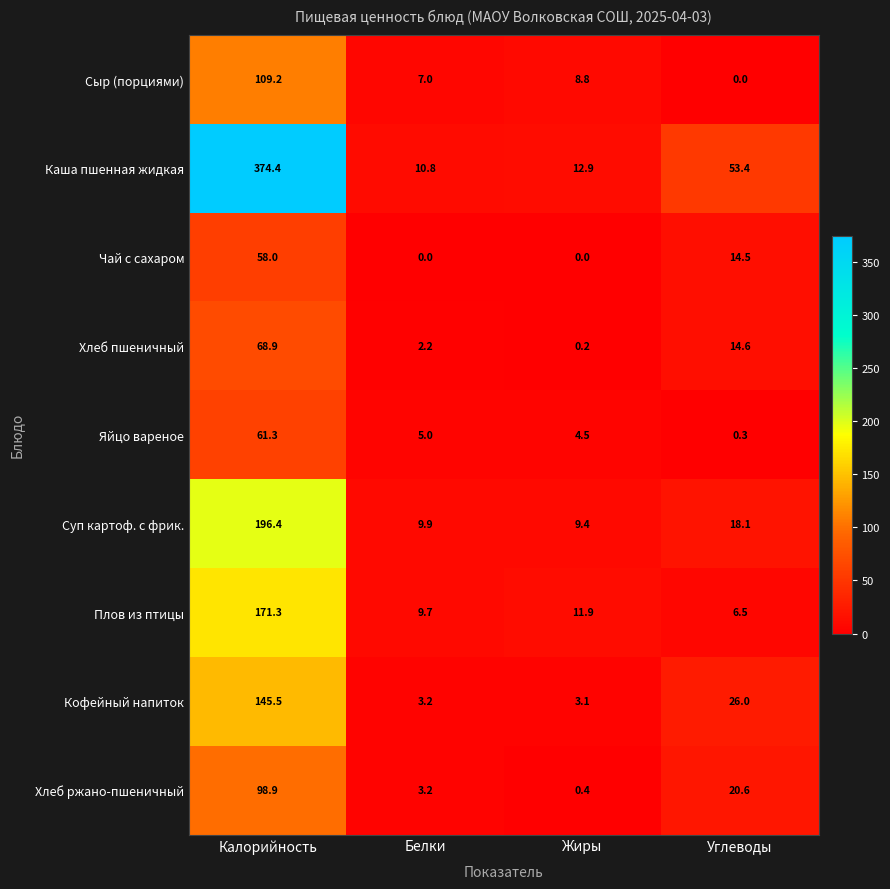

Is it true that Плов из птицы equals 2.8 at Белки?

False